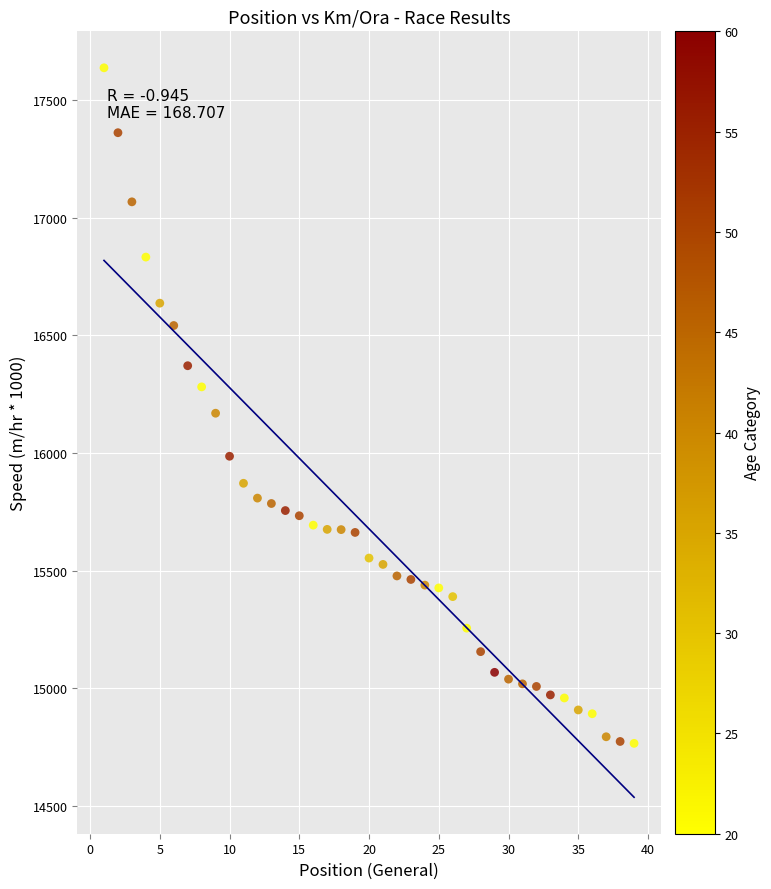

What is the range of Y values (max minus min)?

2873